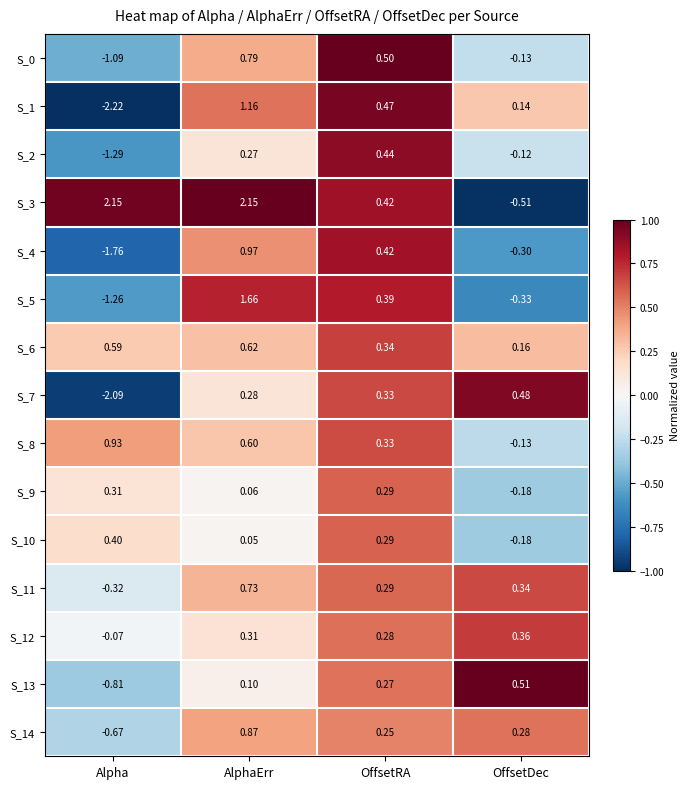

List the labels in order of S_7 value, smallest first.

Alpha, AlphaErr, OffsetRA, OffsetDec